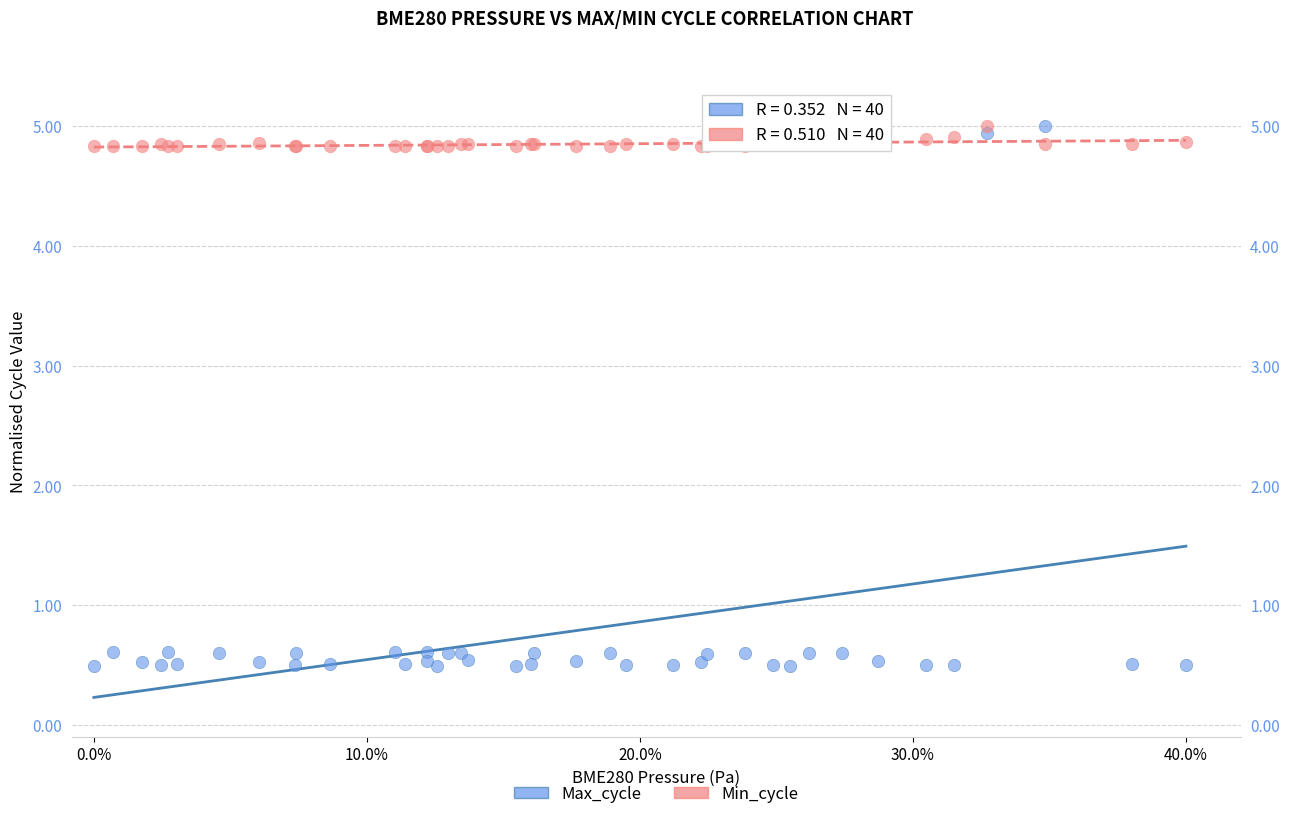

Which series has the largest Y range (max minus min)?

Max_cycle